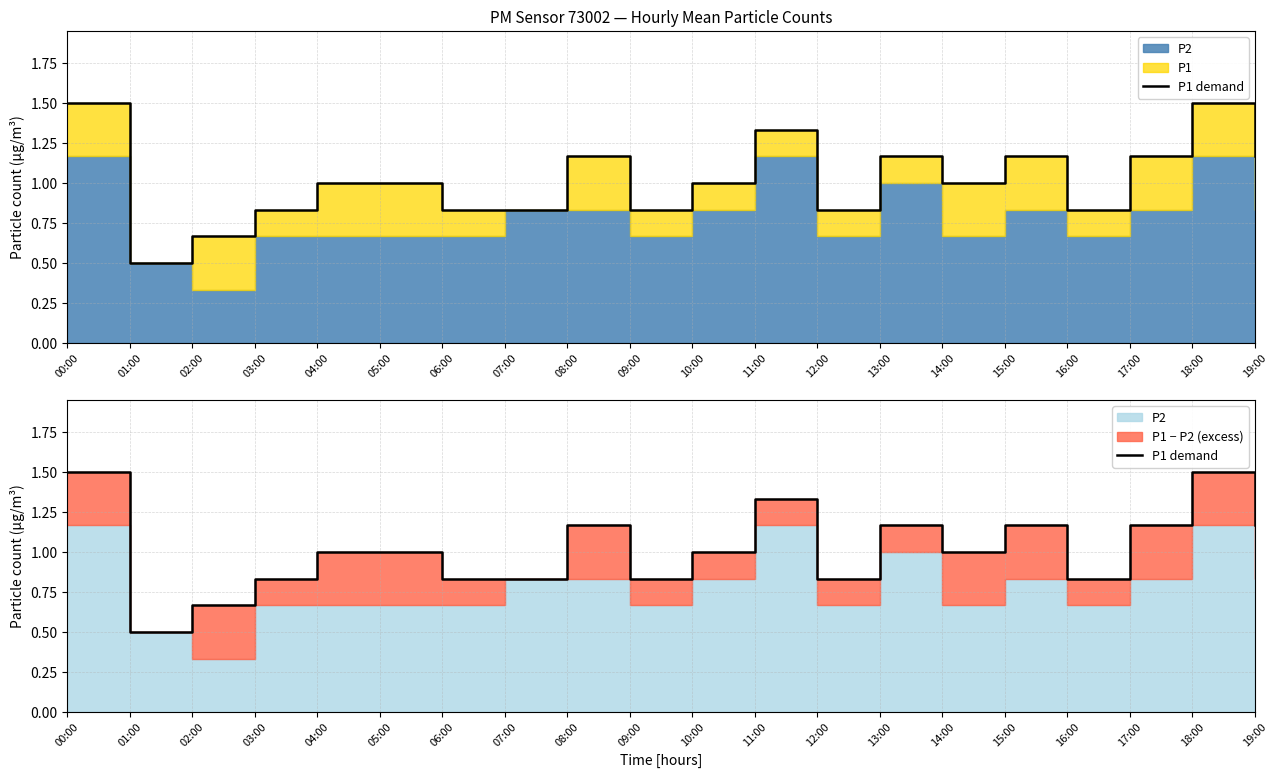

Where does the data first go above 1?

00:00